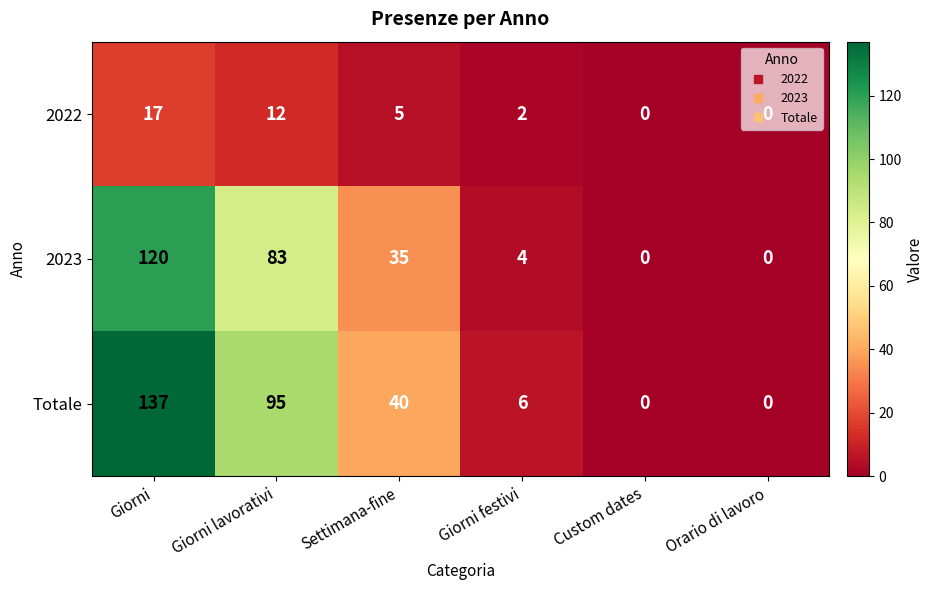

What value does the 2023 series have at Settimana-fine?

35